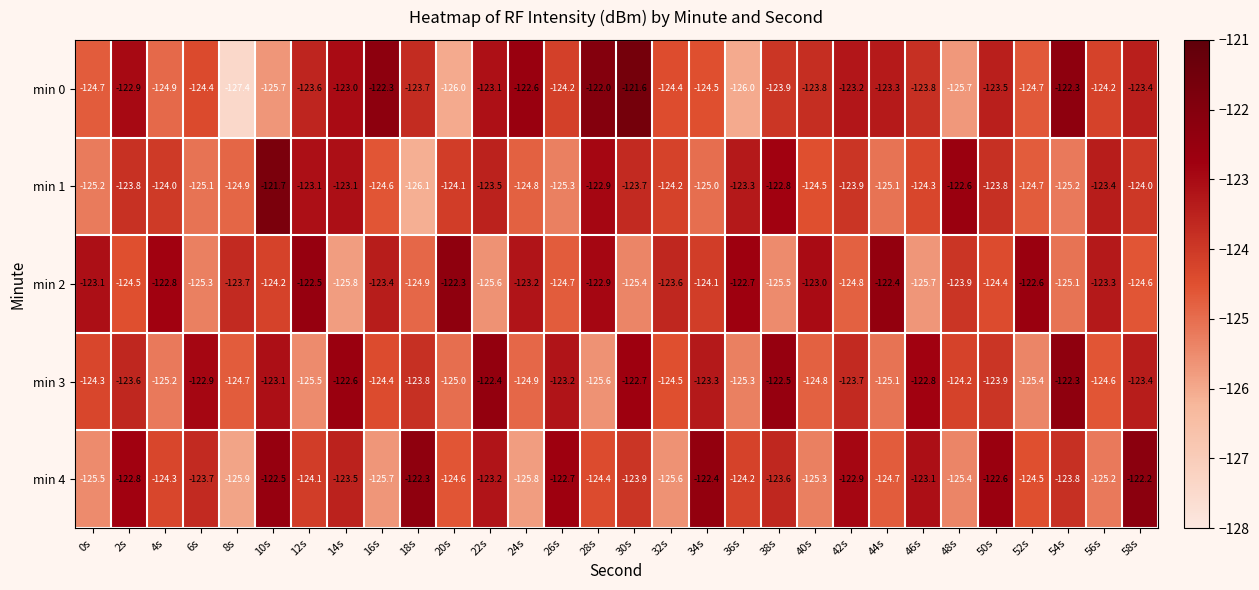

What is the sum of the min 4 values at 24s and 10s?

-248.3